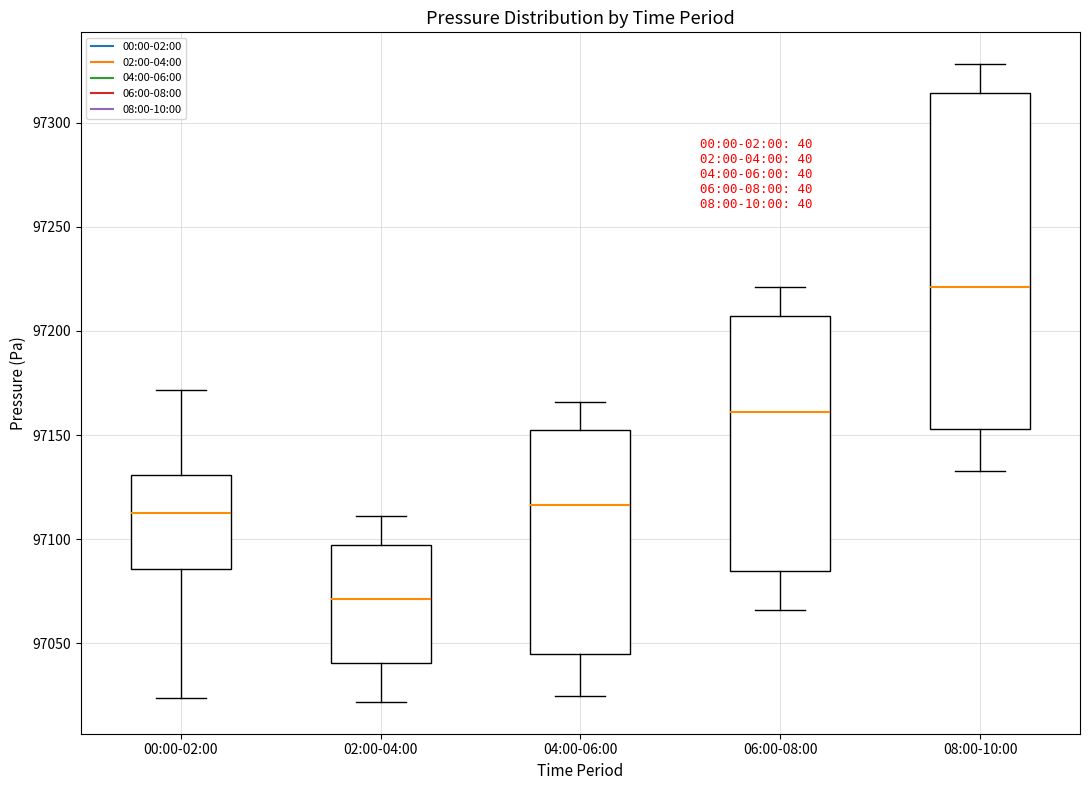

Reading left to right, read every box against the y-axis: the position of its median line, the range the box covers, and the ends of its whiskers. The values are not printed on the chart, so give them approximately, as read against the axis.

00:00-02:00: median 97110, box 97085 to 97130, whiskers 97025 to 97170
02:00-04:00: median 97070, box 97040 to 97095, whiskers 97020 to 97110
04:00-06:00: median 97115, box 97045 to 97150, whiskers 97025 to 97165
06:00-08:00: median 97160, box 97085 to 97205, whiskers 97065 to 97220
08:00-10:00: median 97220, box 97155 to 97315, whiskers 97135 to 97330